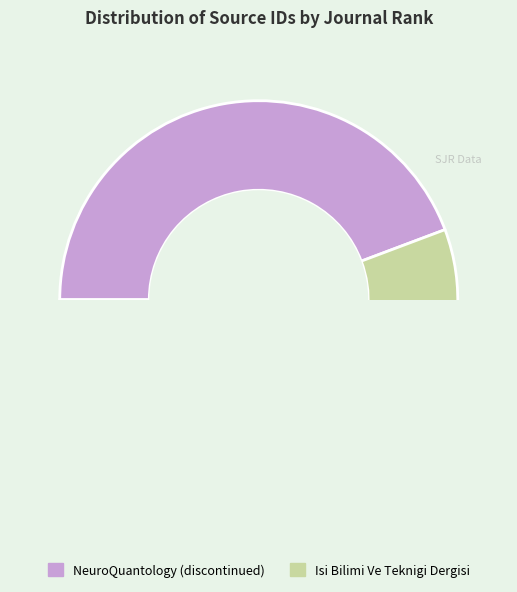

How many slices are in this pie chart?

2